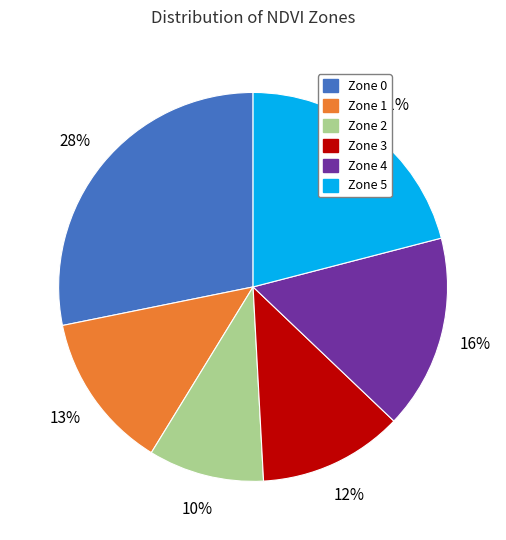

Is there any slice that represents more than half of the pie?

No